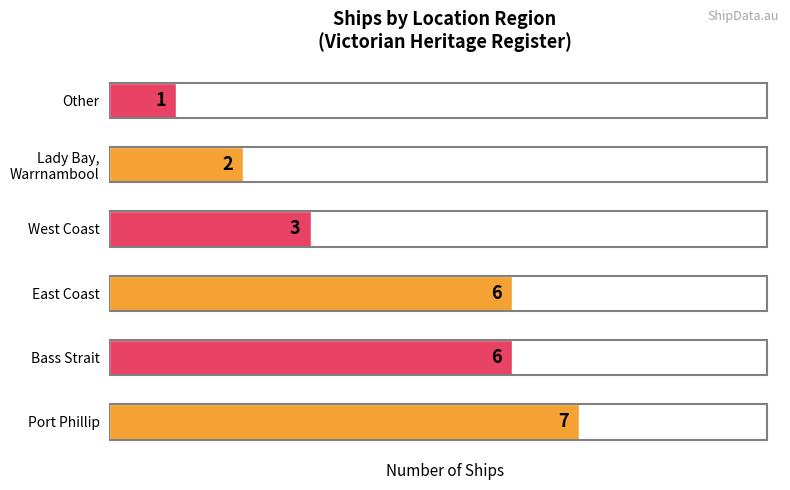

Reading top to bottom, extract all data points from this chart.

1	2	3	6	6	7